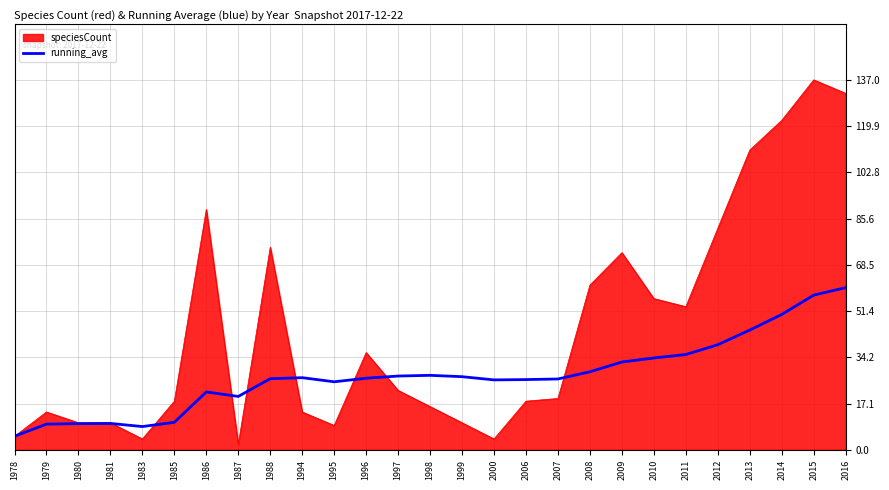

True or false: speciesCount has a value of 4.0 at 1983.

True